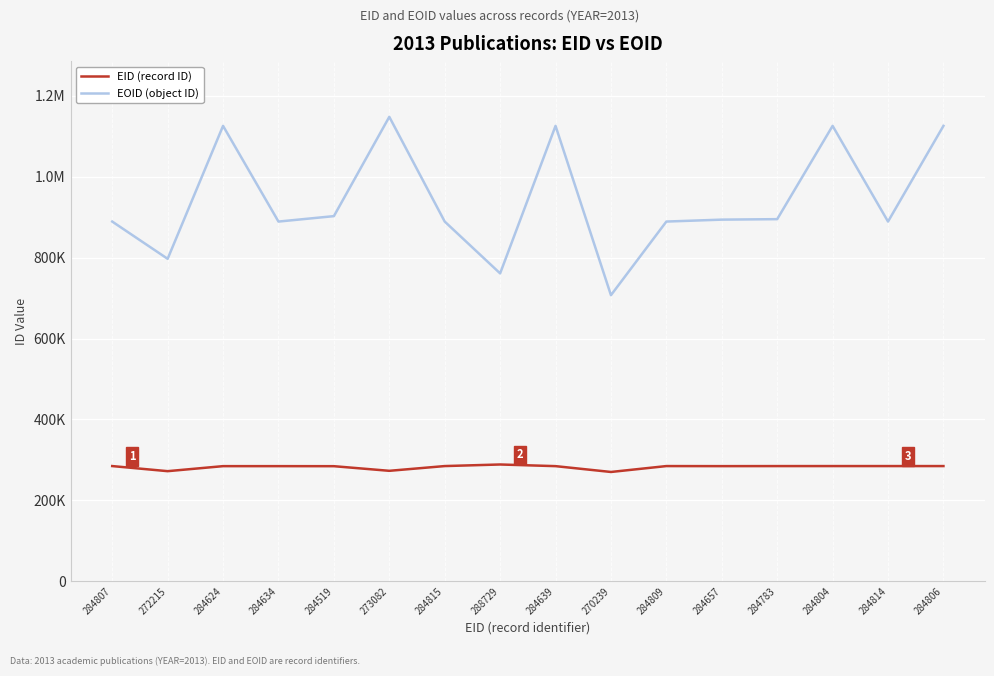

Does the chart have visible grid lines?

Yes